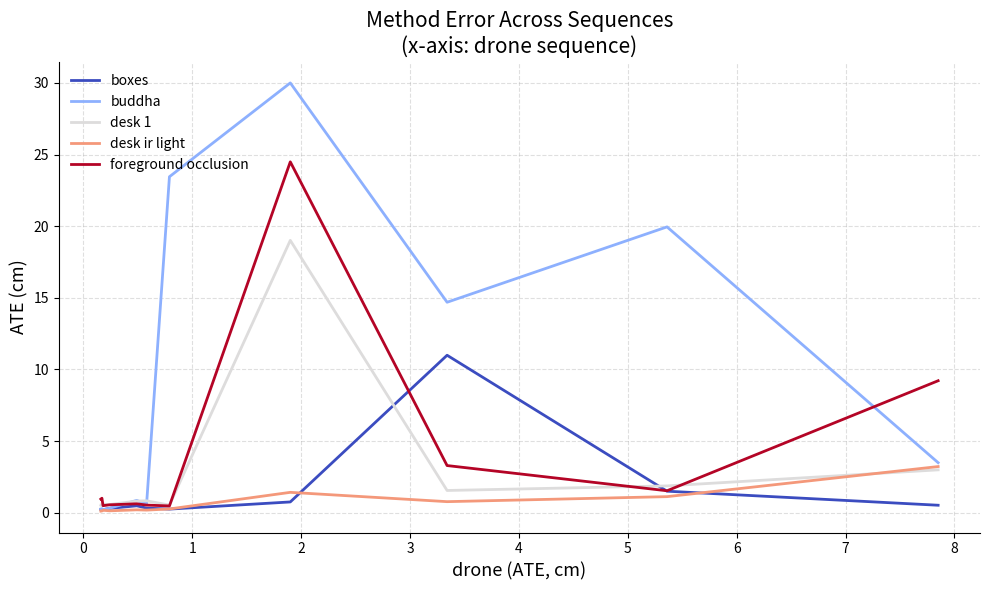

Which series has the largest total across all categories?

buddha